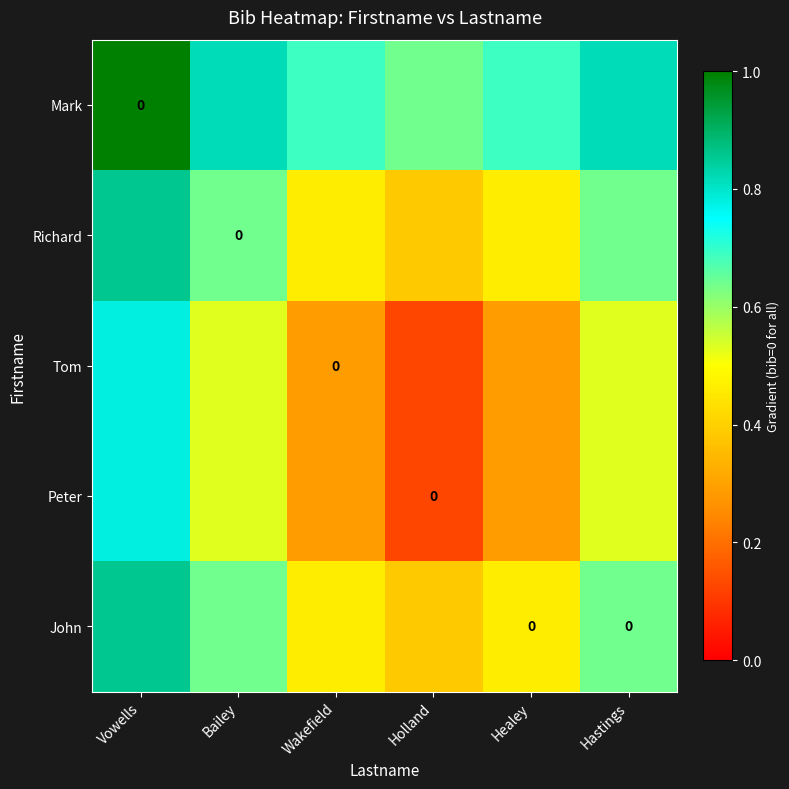

Rank the series at Holland from highest to lowest value.

Mark, Richard, John, Tom, Peter